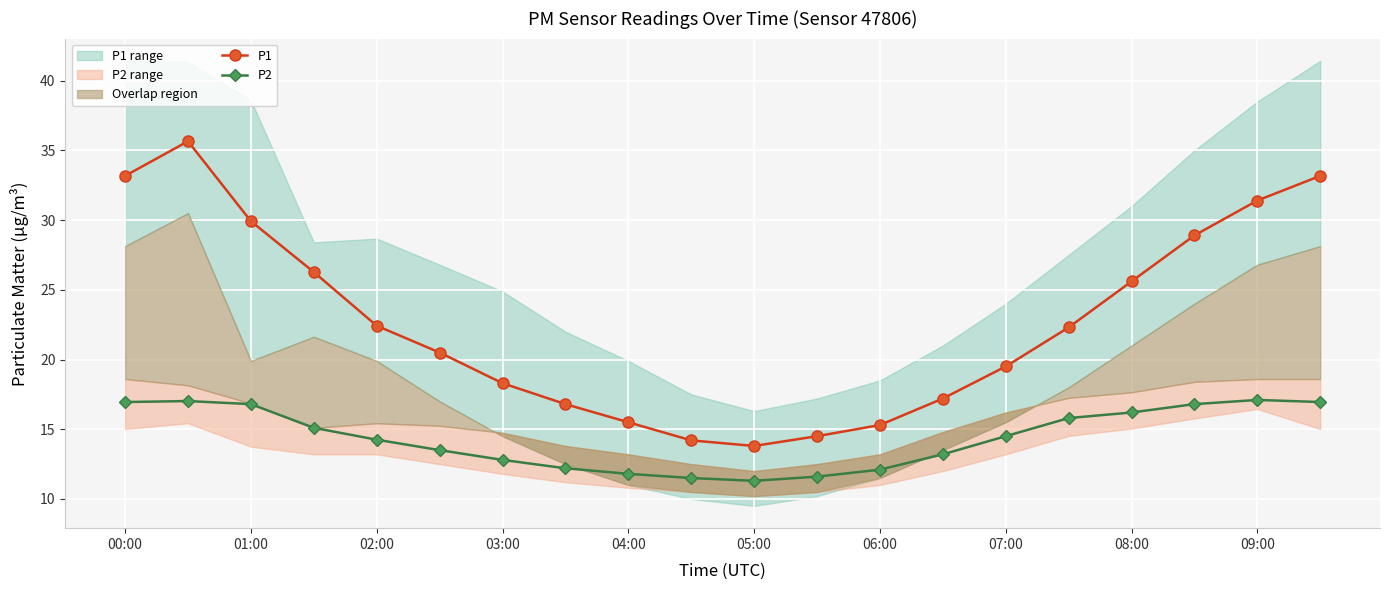

Is it true that P1 equals 19.5 at 07:00?

True